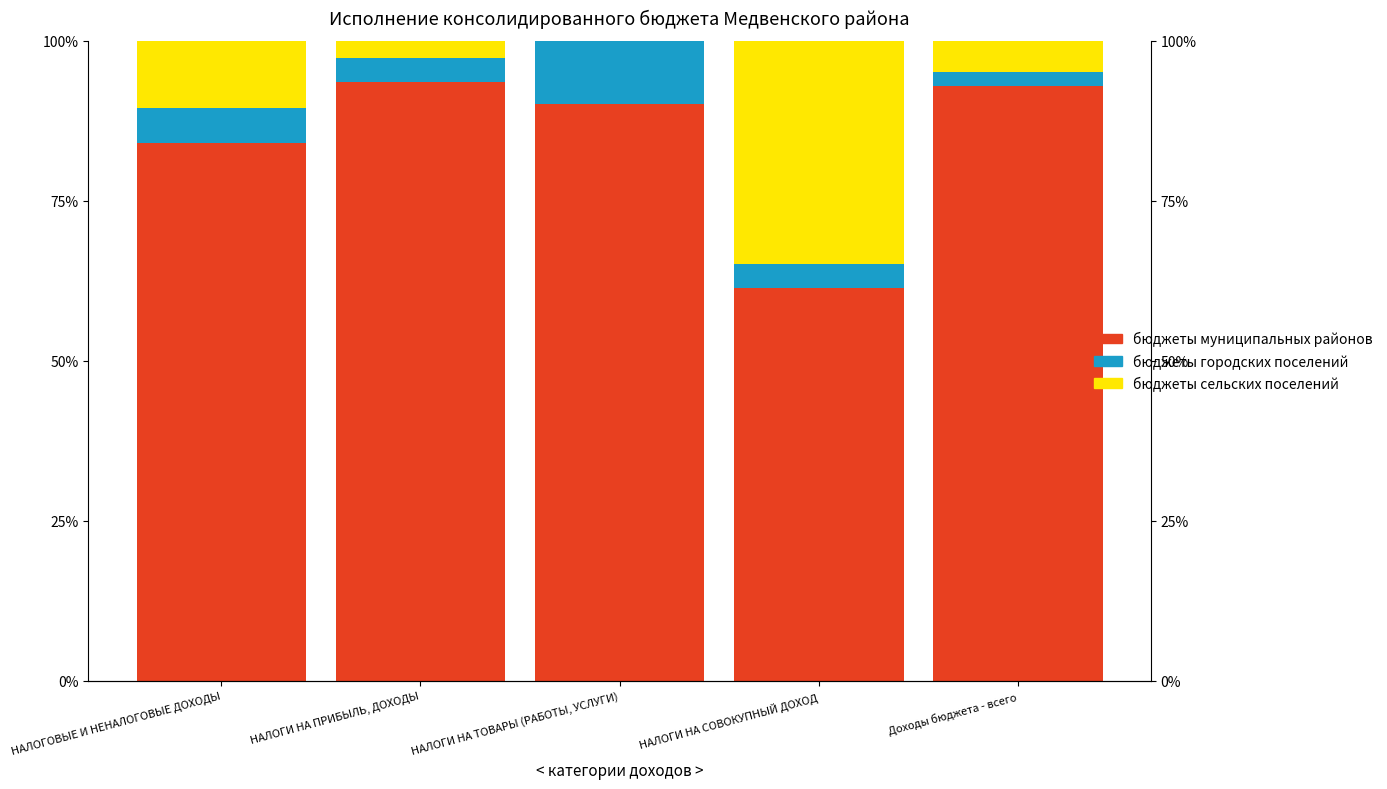

What is the total value across all series at Доходы бюджета - всего?

100.0